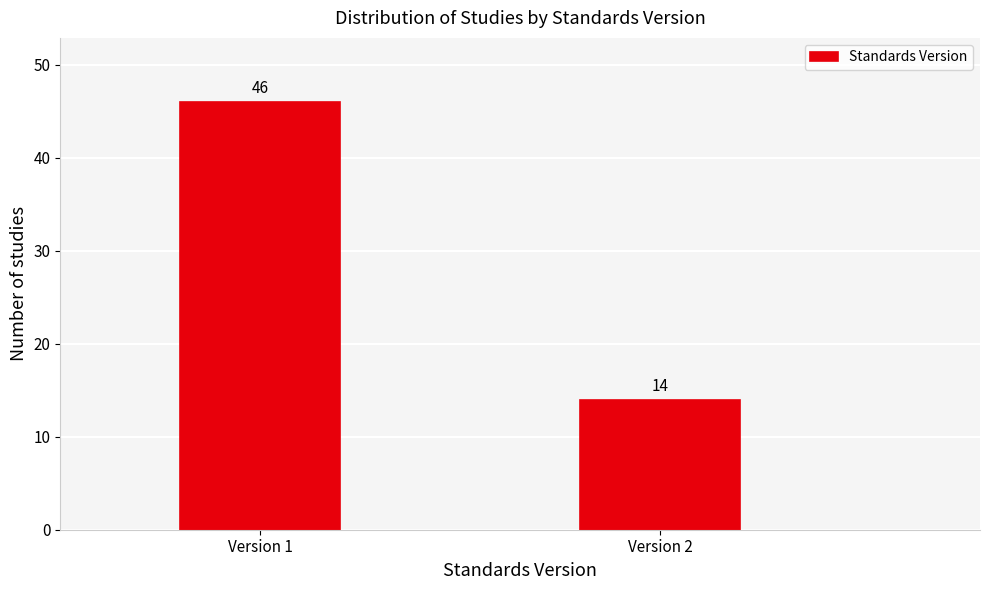

Reading right to left, transcribe all the data shown in this chart.

Version 2=14	Version 1=46